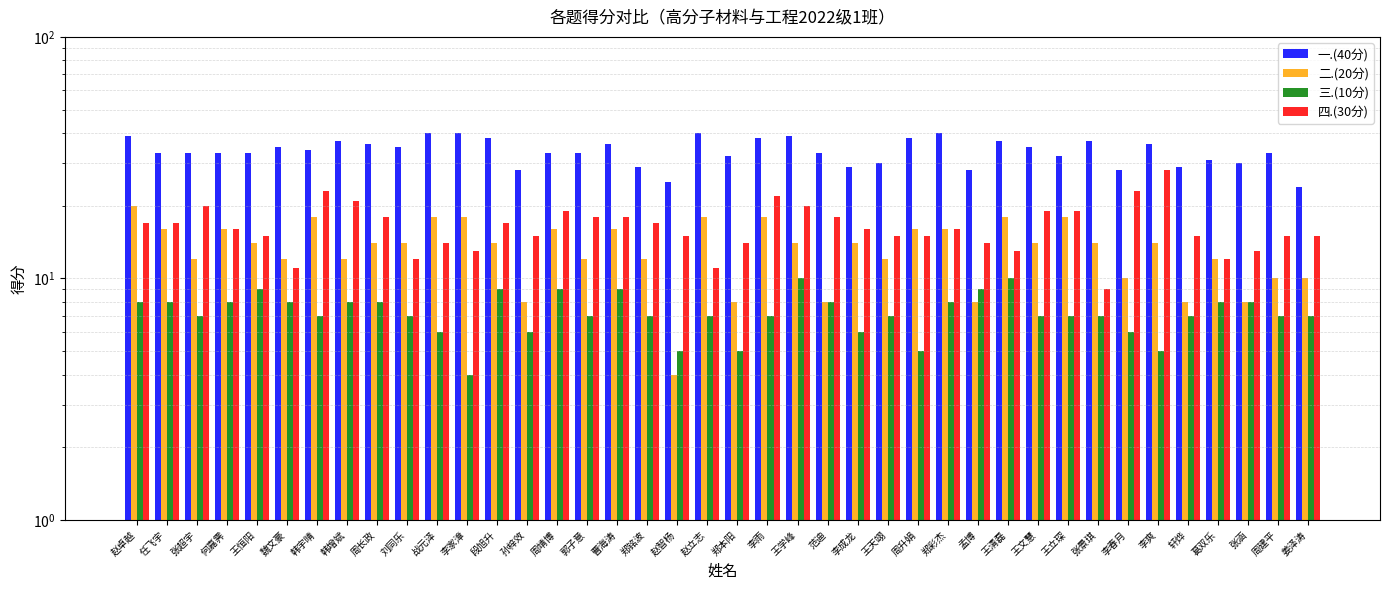

How many values in the 二.(20分) series are below 14?

17